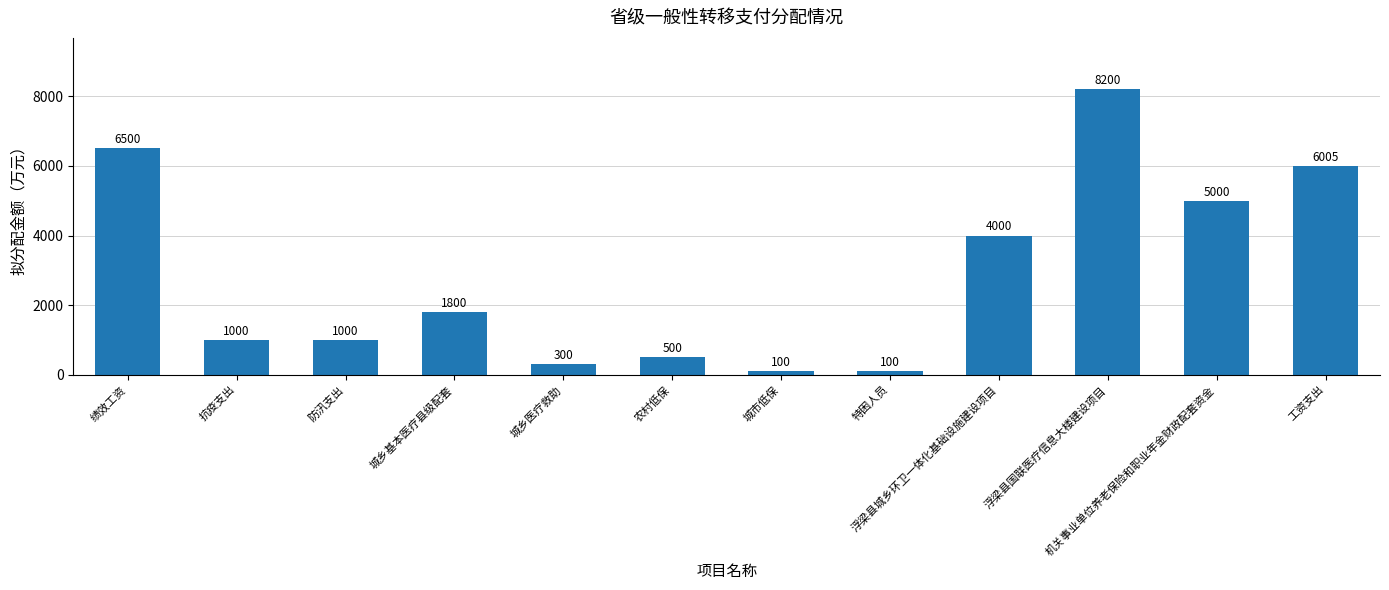

What is the difference between the second highest and second lowest values?

6400